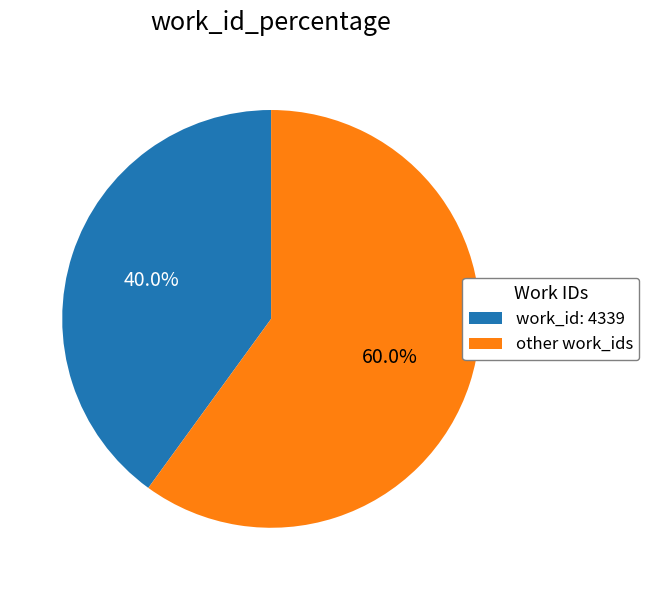

What is the smallest slice in the pie chart?

work_id: 4339